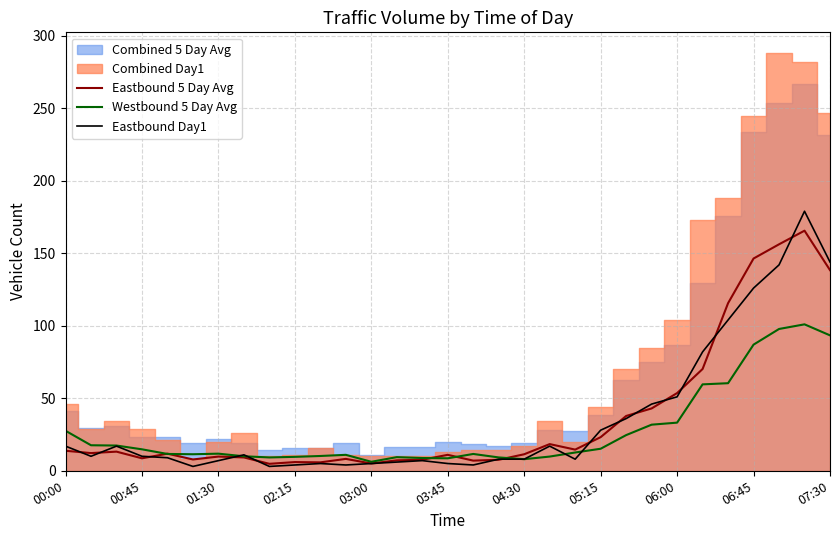

What is the maximum value for Westbound 5 Day Avg?

101.0